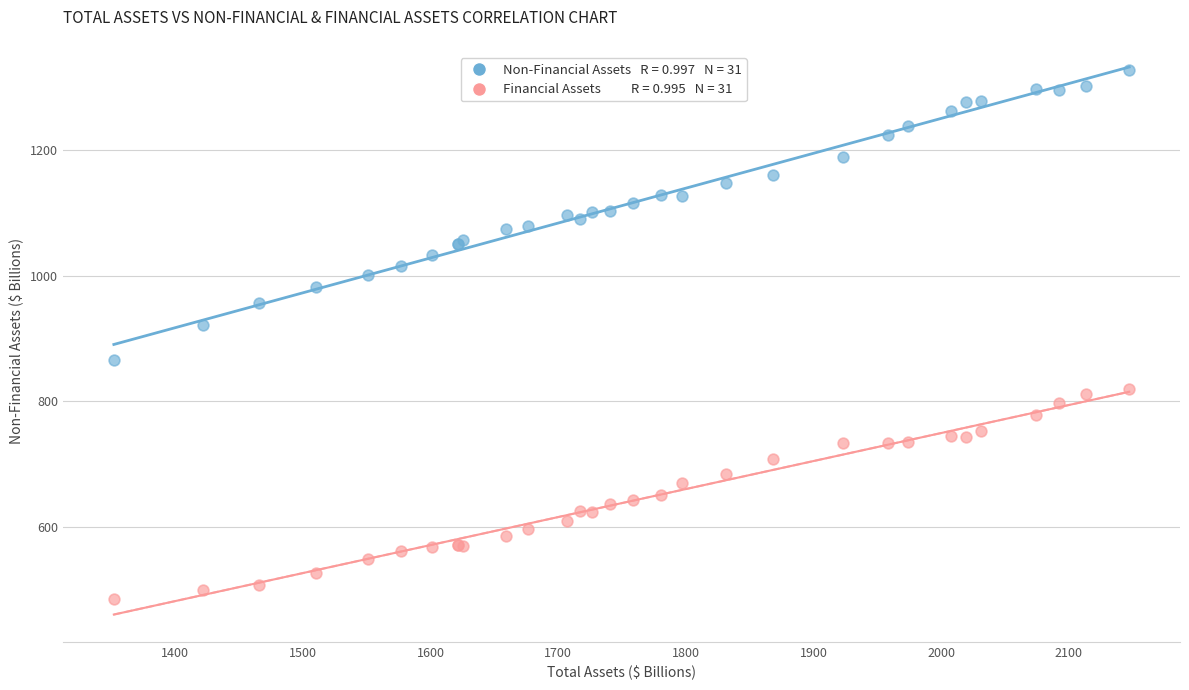

Across all series, what Y value is closest to 906?

921.0